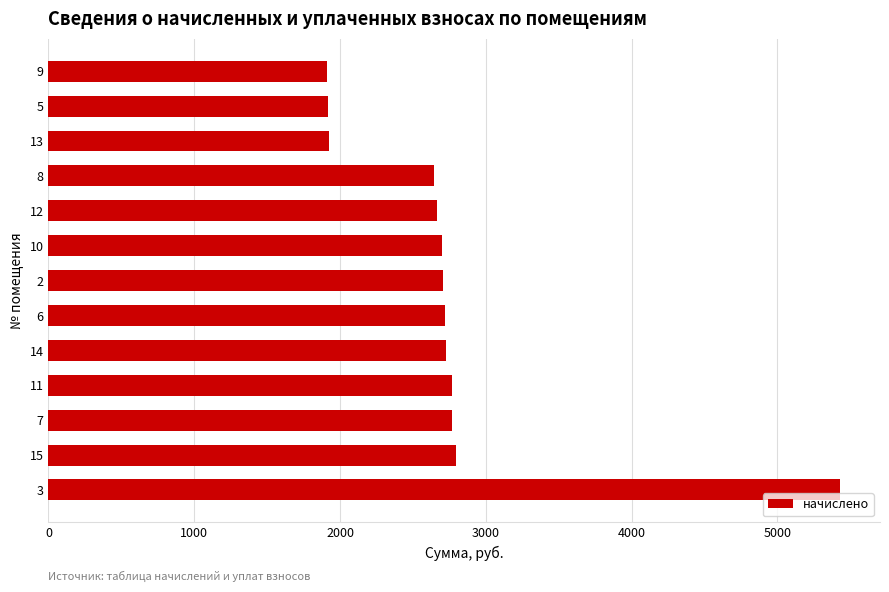

What is the difference between the maximum and minimum values?

3523.4